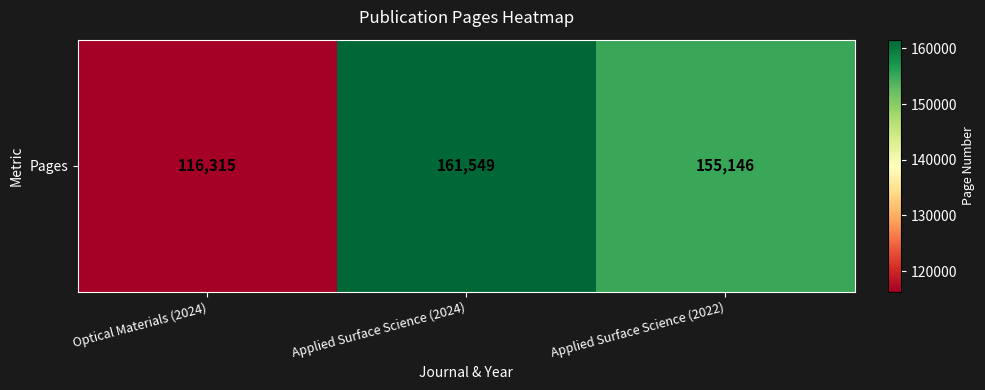

What is the change in value from Optical Materials (2024) to Applied Surface Science (2024)?

+45234